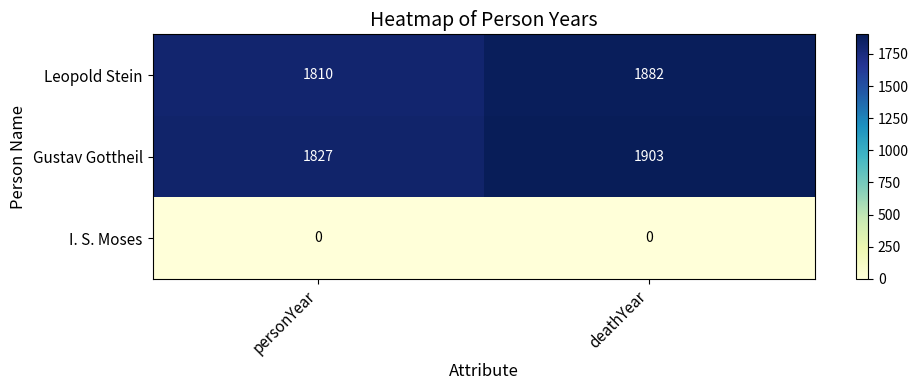

Which category has the highest value across all series?

deathYear